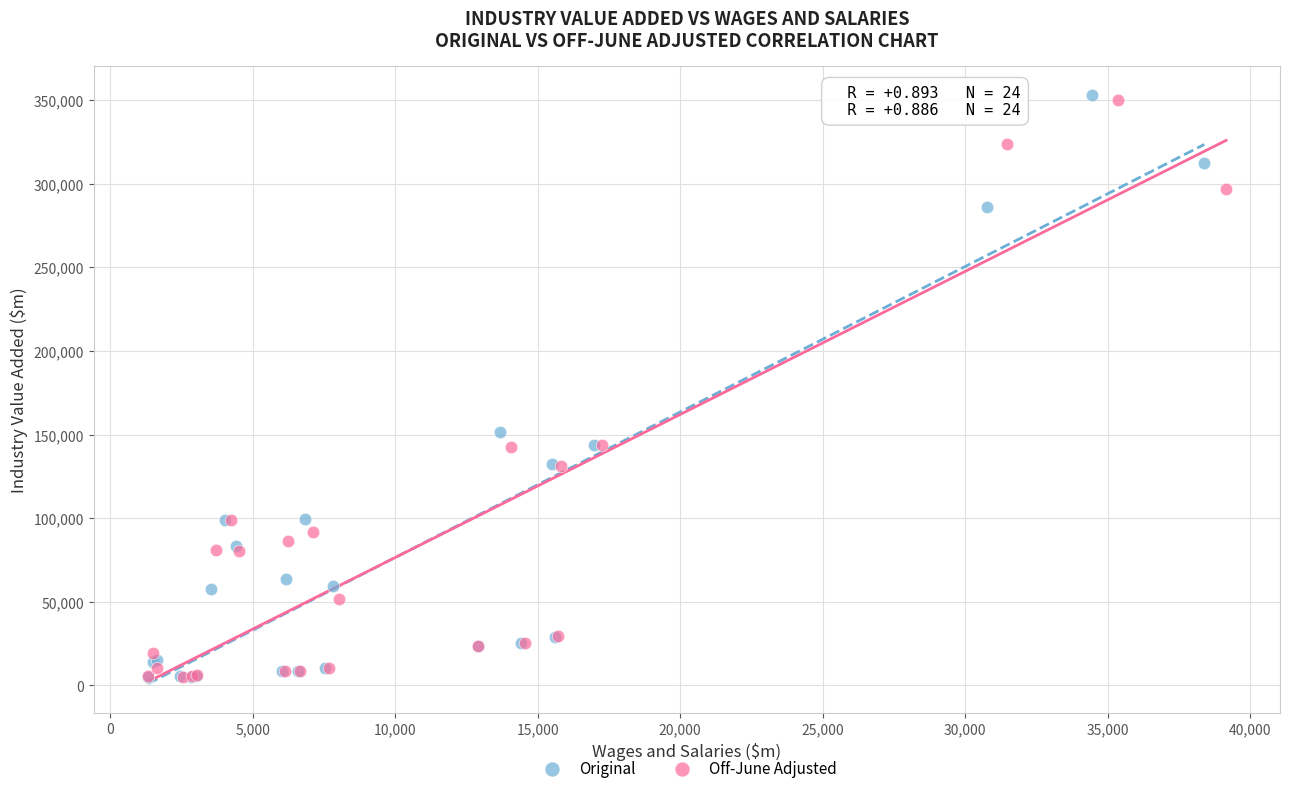

Which series has the widest spread of Y values?

Original